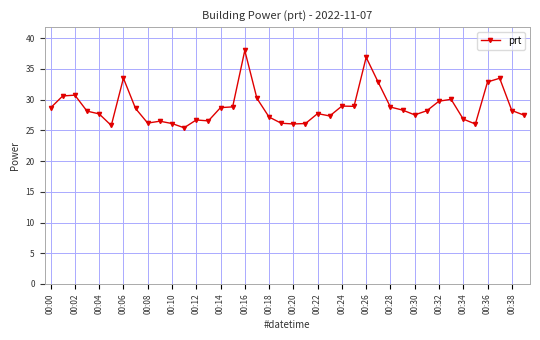

What is the smallest value displayed?

25.4